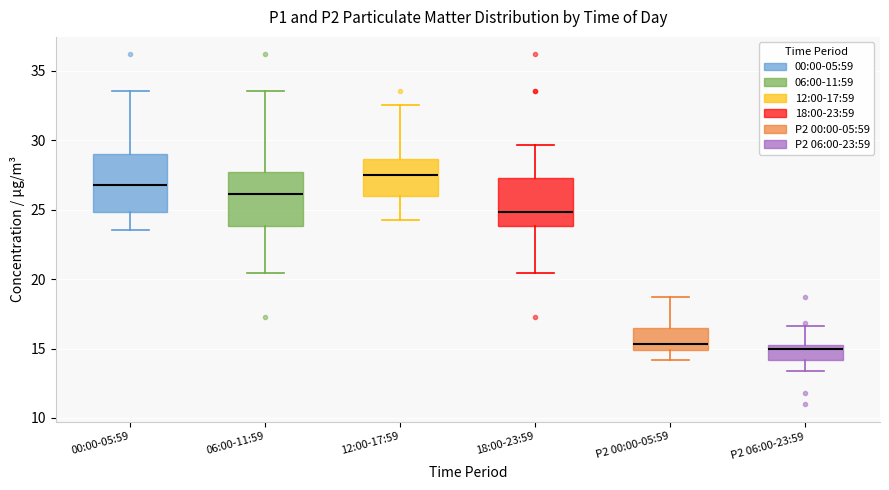

Reading left to right, read every box against the y-axis: the position of its median line, the range the box covers, and the ends of its whiskers. The values are not printed on the chart, so give them approximately, as read against the axis.

00:00-05:59: median 27.0, box 25.0 to 29.0, whiskers 23.5 to 33.5
06:00-11:59: median 26.0, box 24.0 to 27.5, whiskers 20.5 to 33.5
12:00-17:59: median 27.5, box 26.0 to 28.5, whiskers 24.0 to 32.5
18:00-23:59: median 25.0, box 24.0 to 27.5, whiskers 20.5 to 29.5
P2 00:00-05:59: median 15.5, box 15.0 to 16.5, whiskers 14.0 to 18.5
P2 06:00-23:59: median 15.0 (just below the box's upper edge), box 14.0 to 15.0, whiskers 13.5 to 16.5